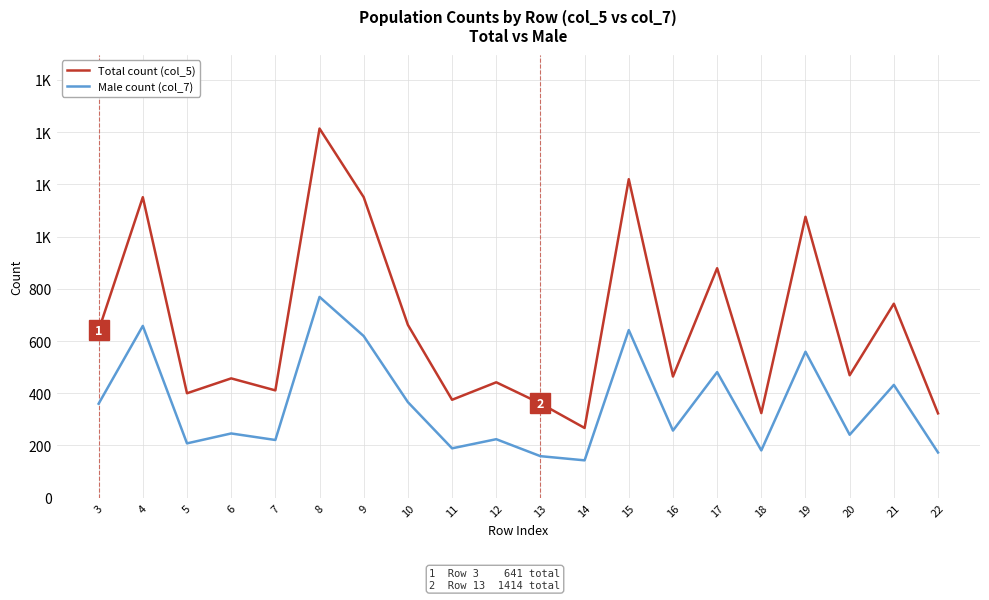

What are all the series names shown in the legend?

Total count (col_5), Male count (col_7)